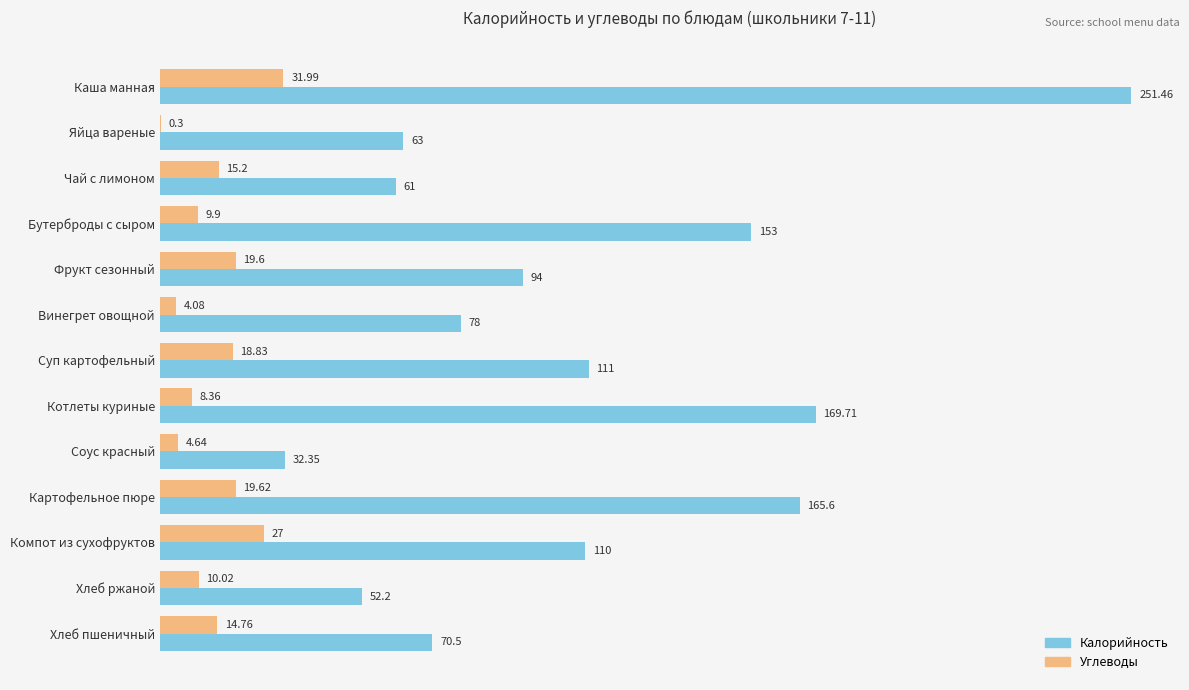

What is the sum of the Калорийность values at Суп картофельный and Яйца вареные?

174.0